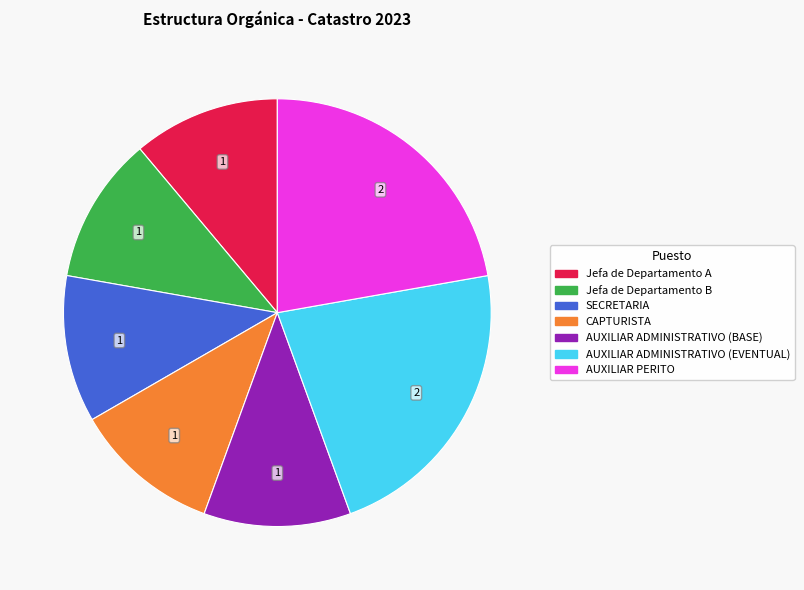

Is there a majority slice in this chart?

No